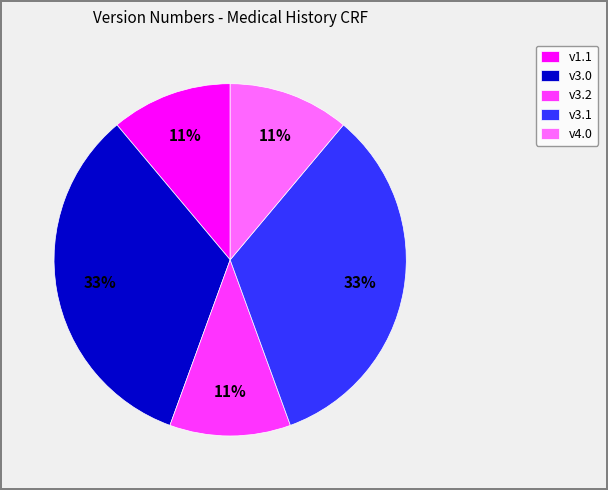

To the nearest percent, what portion does v3.1 represent?

33%